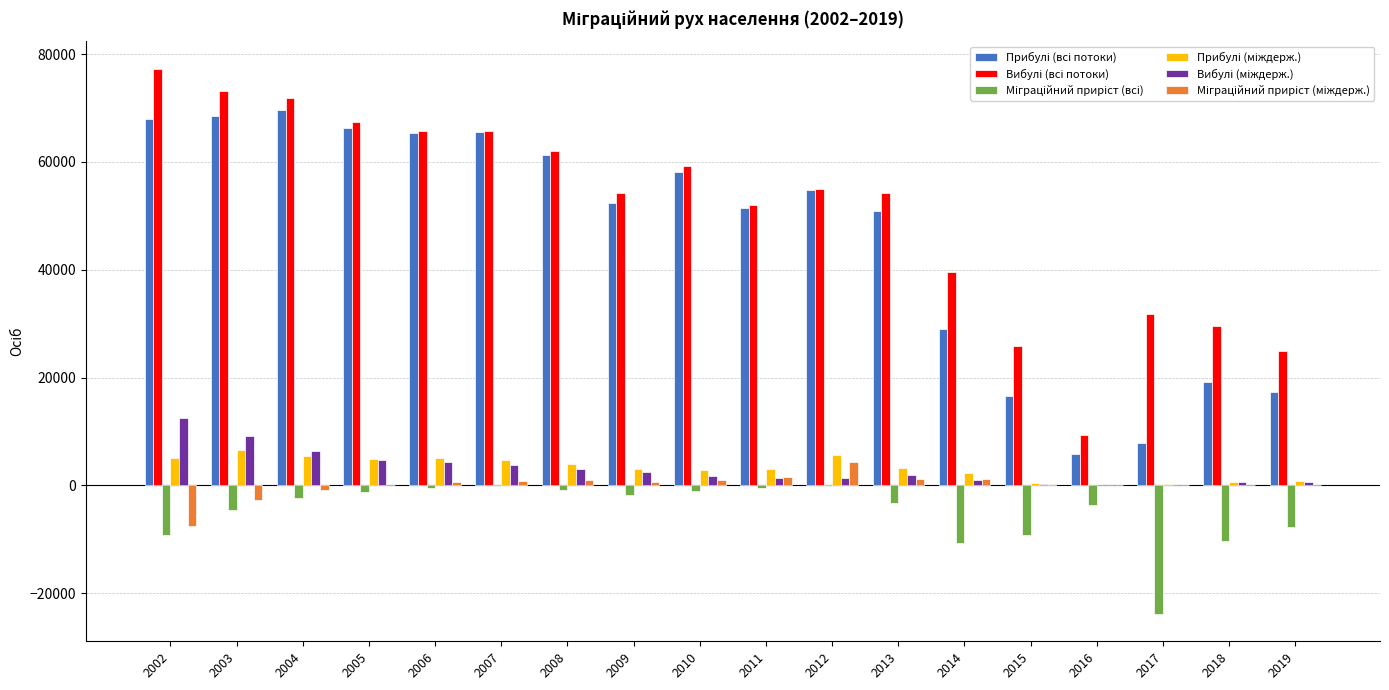

Count the number of categories in the chart.

18